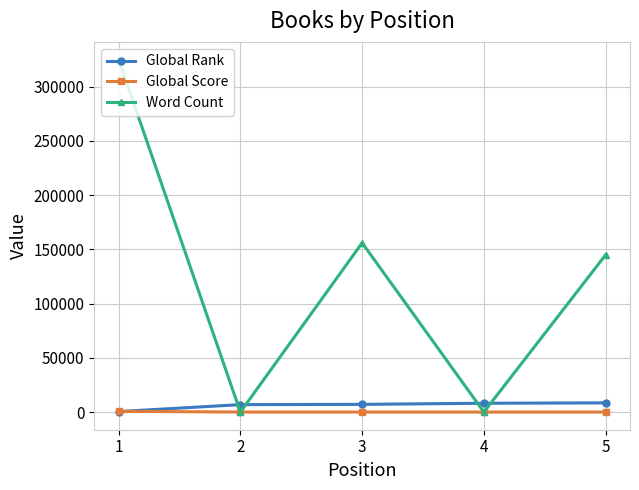

How many lines are shown in the chart?

3